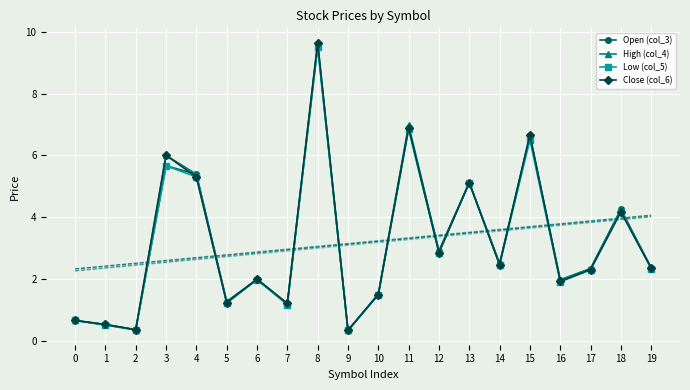

Which category has the highest value across all series?

8